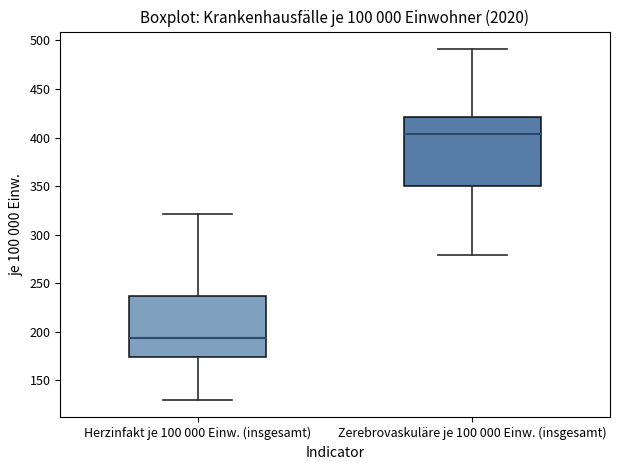

Reading left to right, read every box against the y-axis: the position of its median line, the range the box covers, and the ends of its whiskers. The values are not printed on the chart, so give them approximately, as read against the axis.

Herzinfakt je 100 000 Einw. (insgesamt): median 195, box 175 to 235, whiskers 130 to 320
Zerebrovaskuläre je 100 000 Einw. (insgesamt): median 405, box 350 to 420, whiskers 280 to 490